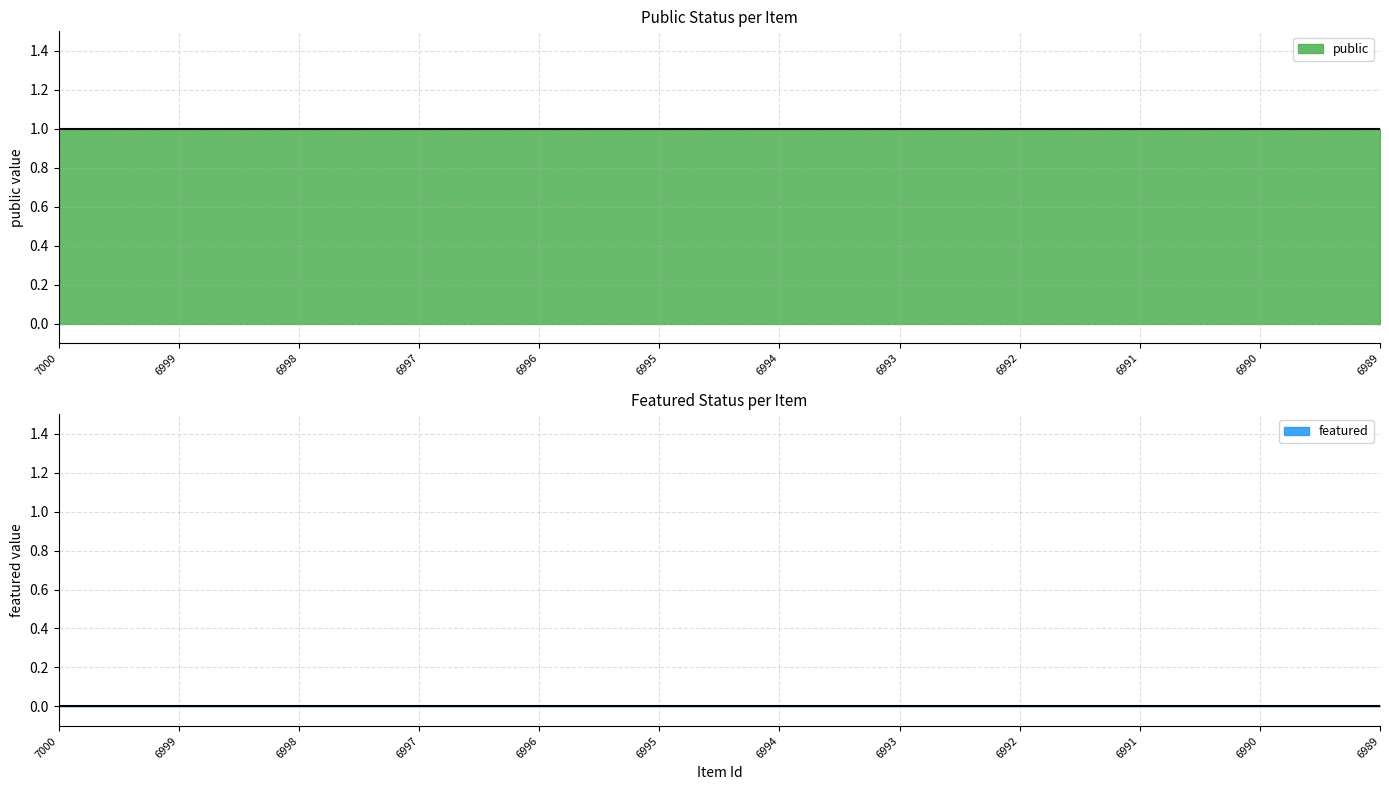

At which category is the sum across all series the highest?

7000